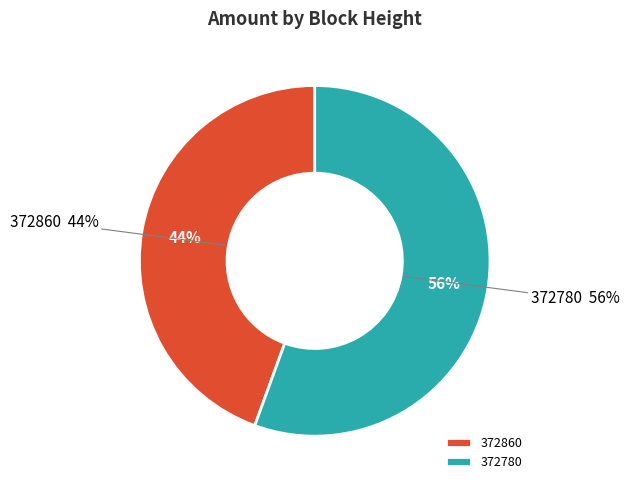

Which has a higher value, 372860 or 372780?

372780